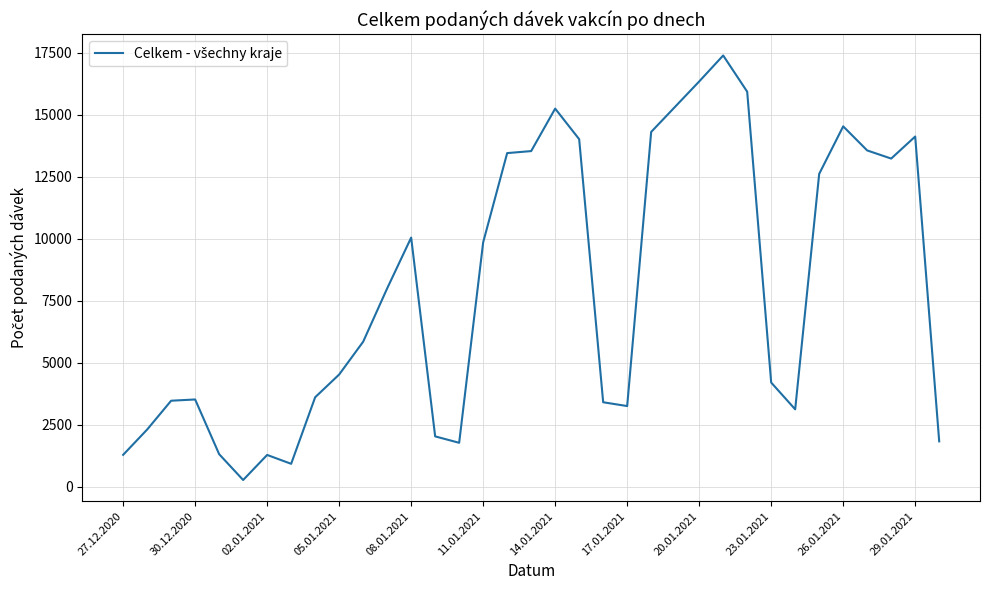

What is the greatest value displayed?

17398